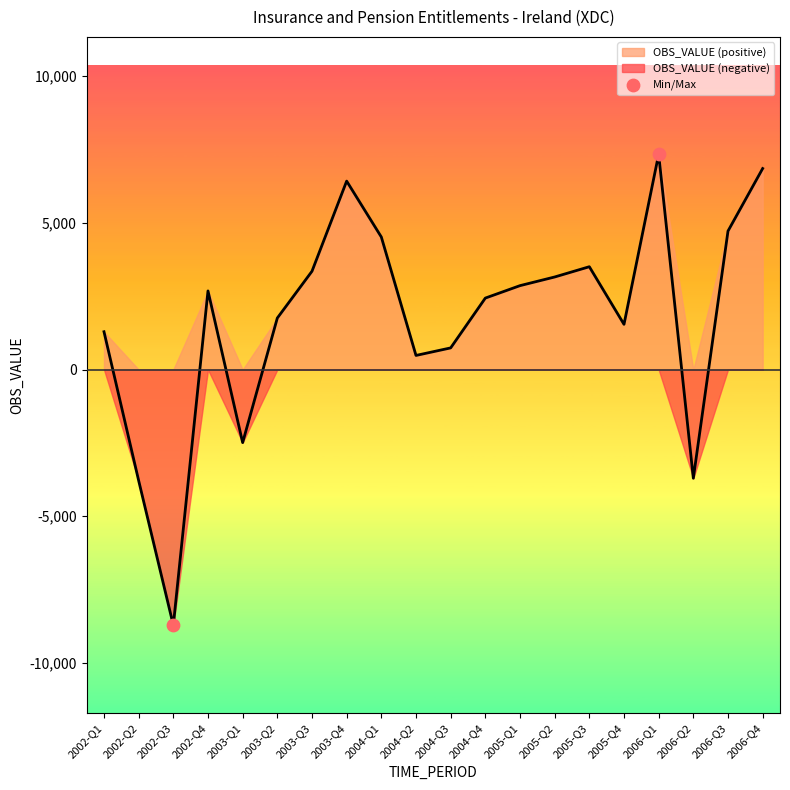

What is the range of Y values (max minus min)?

16054